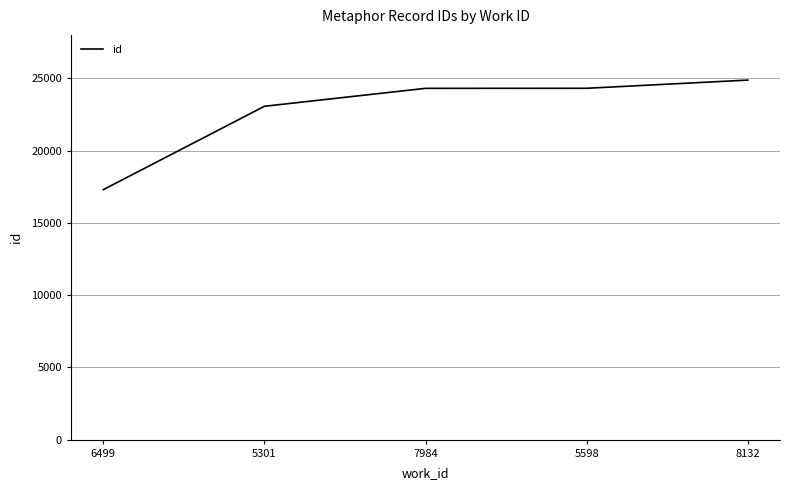

What is the ratio of the value at 8132 to the value at 5301?

1.1